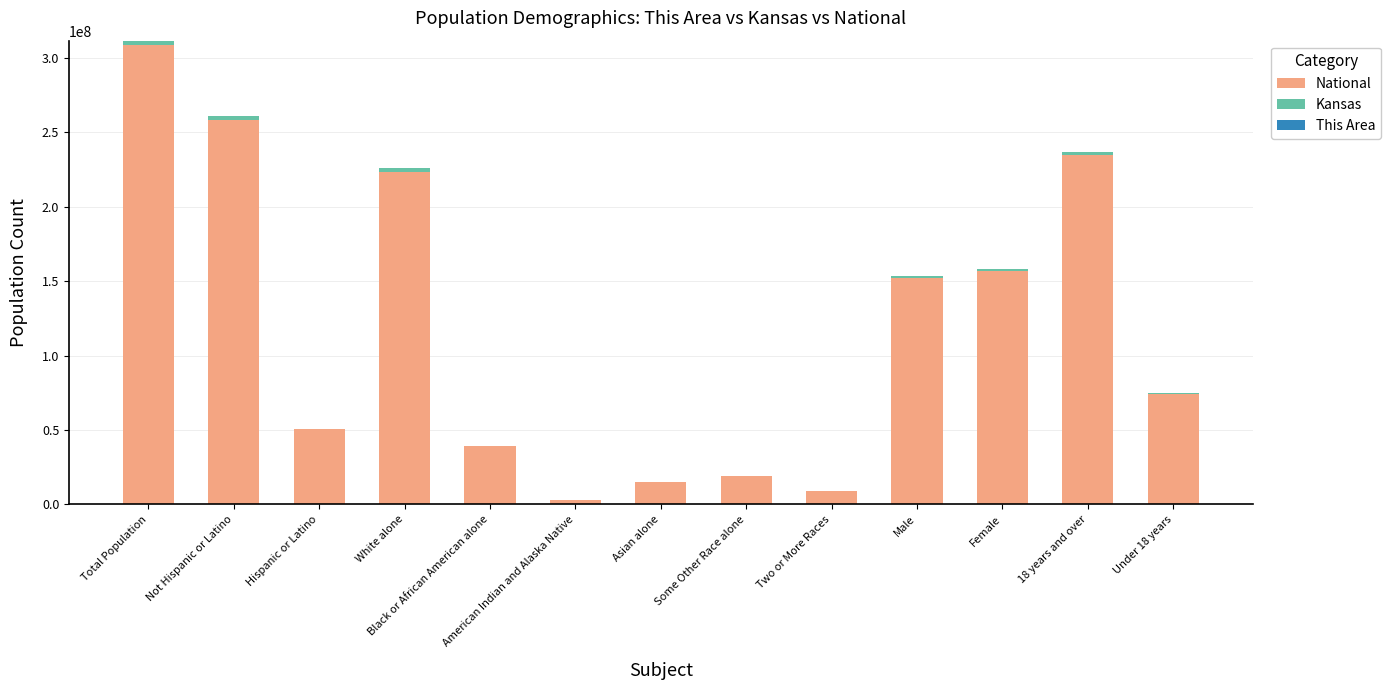

At which category is the sum across all series the highest?

Total Population